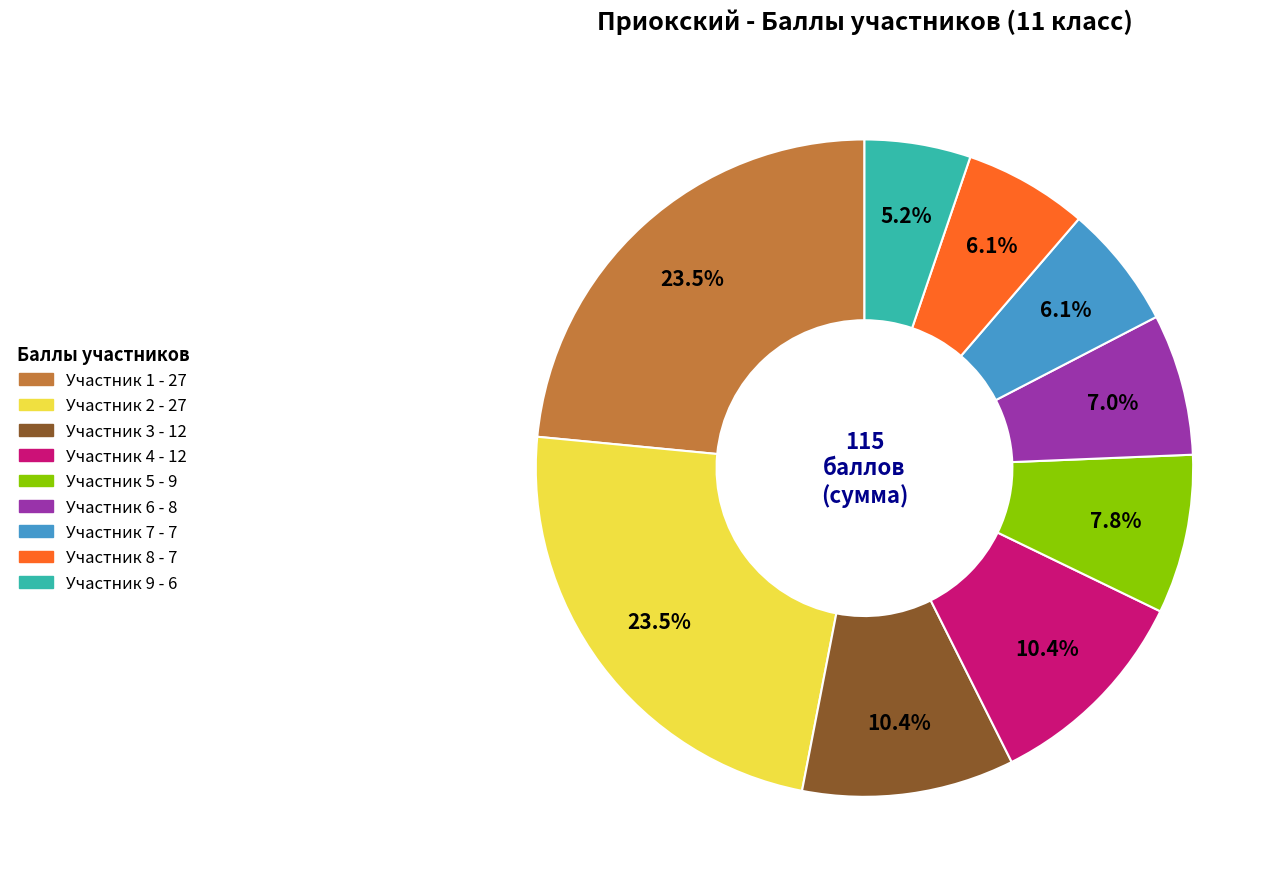

Is there any slice that represents more than half of the pie?

No